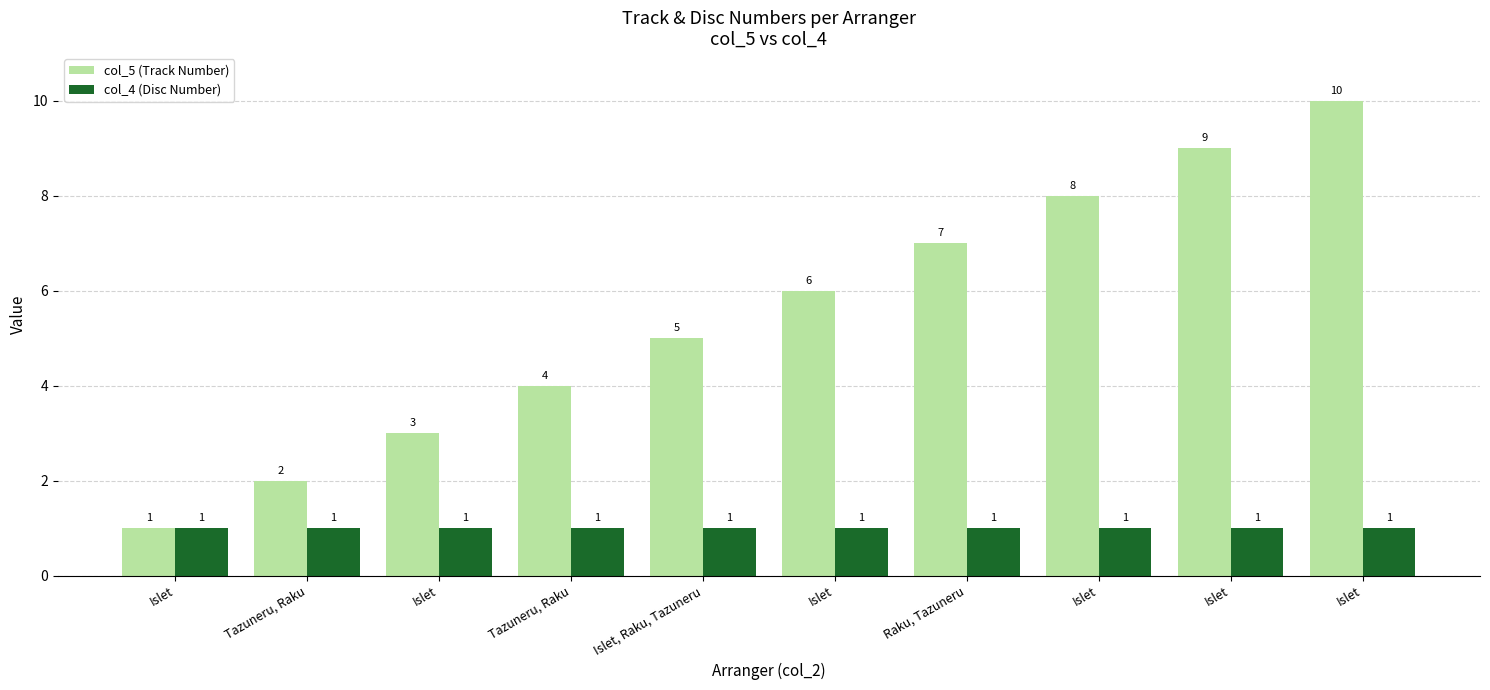

Between Tazuneru, Raku and Islet, which is larger?

Tazuneru, Raku